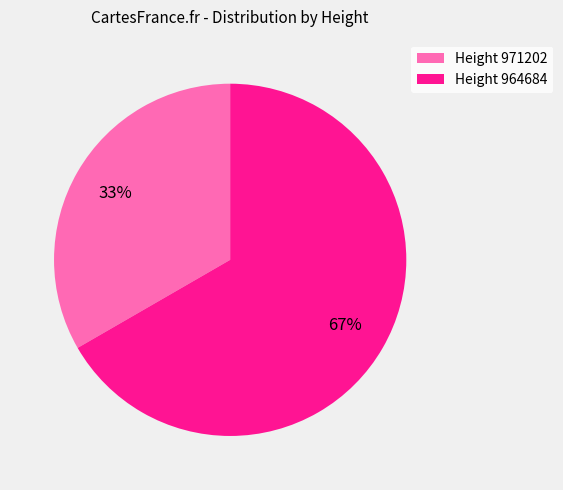

Which slice is the smallest?

Height 971202